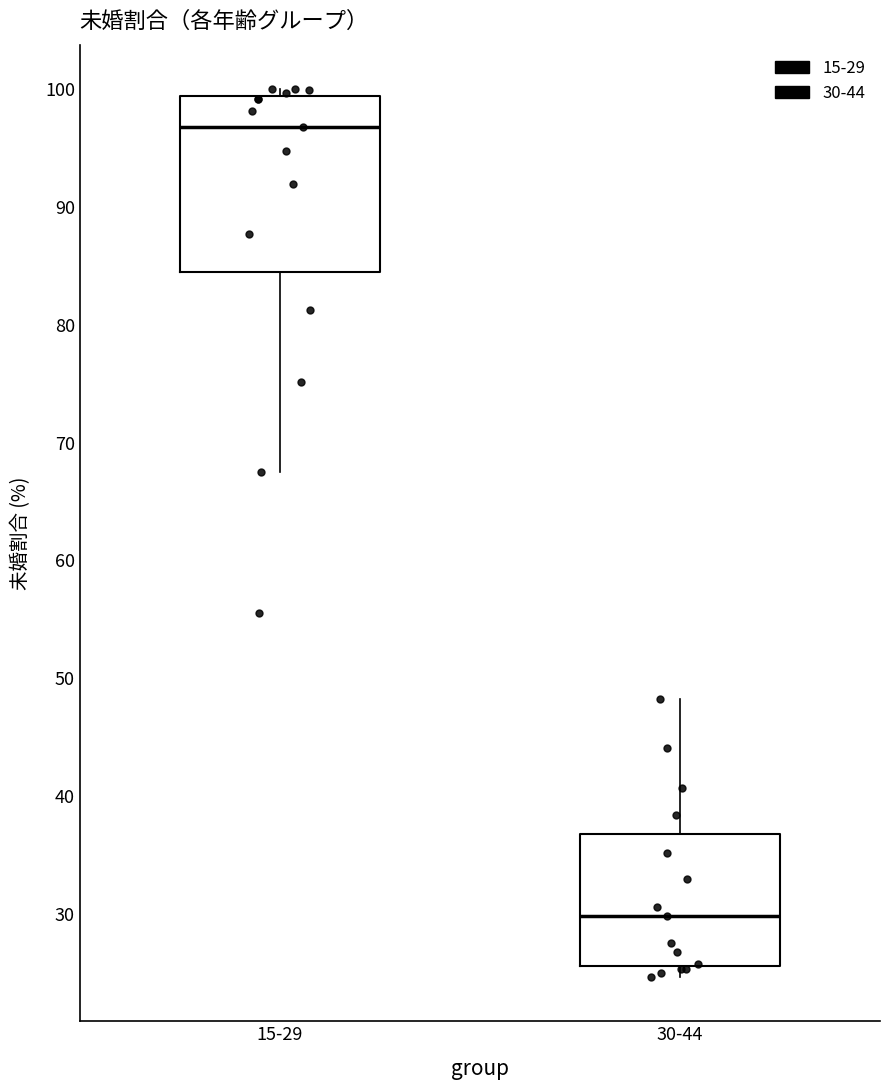

Reading left to right, transcribe this box plot: for each box, give where its median line is, the range the box spans, and where its two whiskers end, as read against the y-axis. The values are not printed on the chart, so give them approximately, as read against the axis.

15-29: median 97, box 84 to 99, whiskers 67 to 100
30-44: median 30, box 26 to 37, whiskers 25 to 48